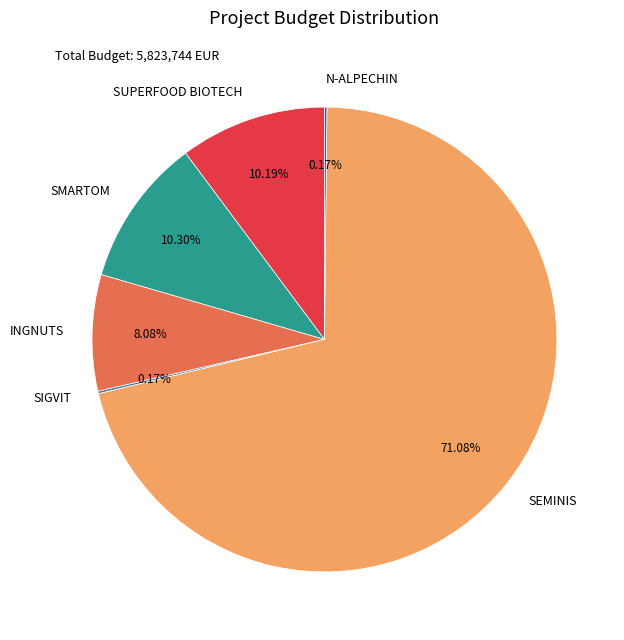

Which category has the biggest portion of the pie?

SEMINIS